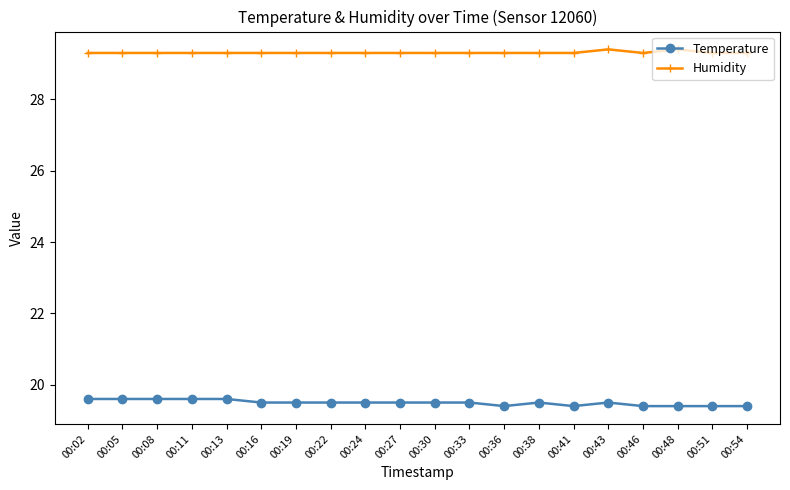

What is the difference between the maximum and minimum values in the Humidity series?

0.1